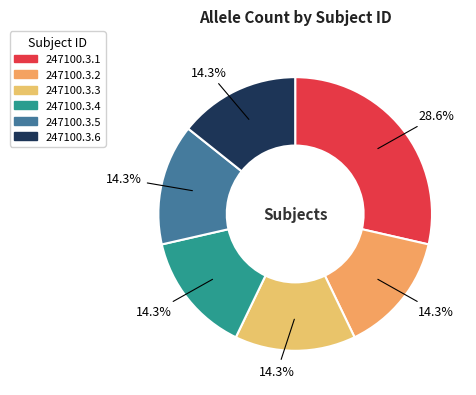

To the nearest percent, what percentage of the pie is 247100.3.5?

14%